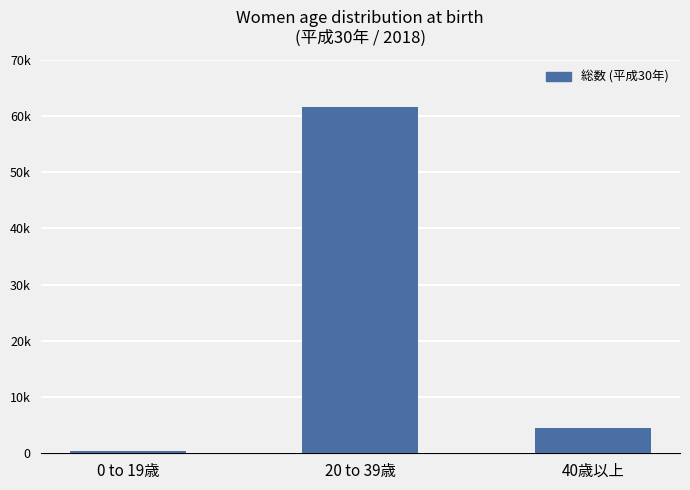

List the labels in order of value, smallest first.

0 to 19歳, 40歳以上, 20 to 39歳